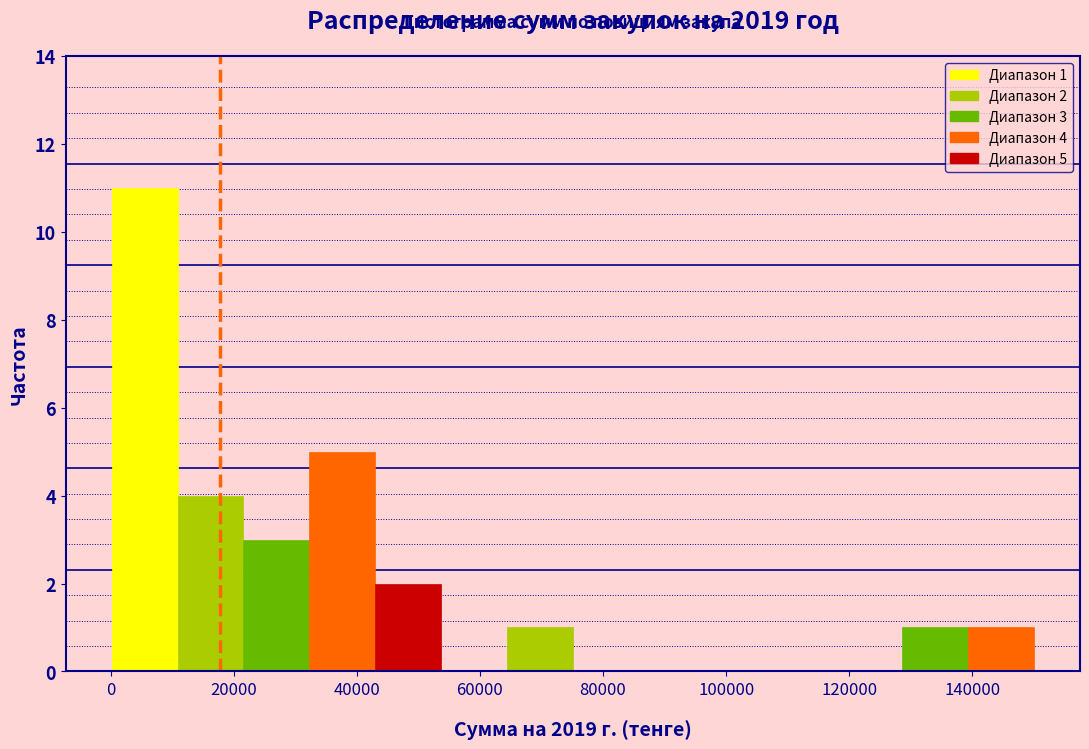

Over which range of the x-axis is the bar tallest?

0 to 10000